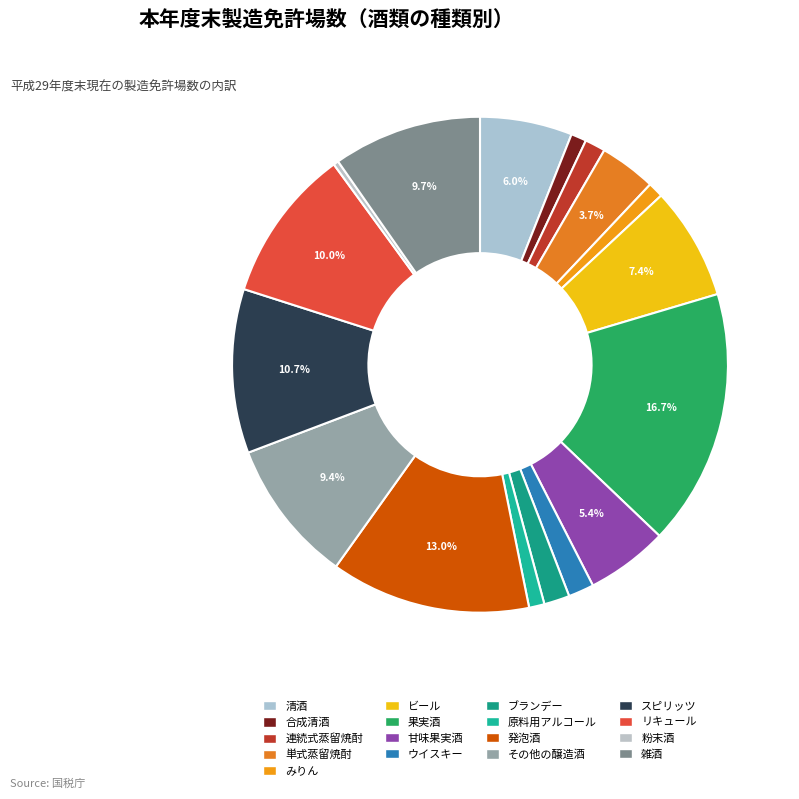

Is みりん the majority of the pie?

No